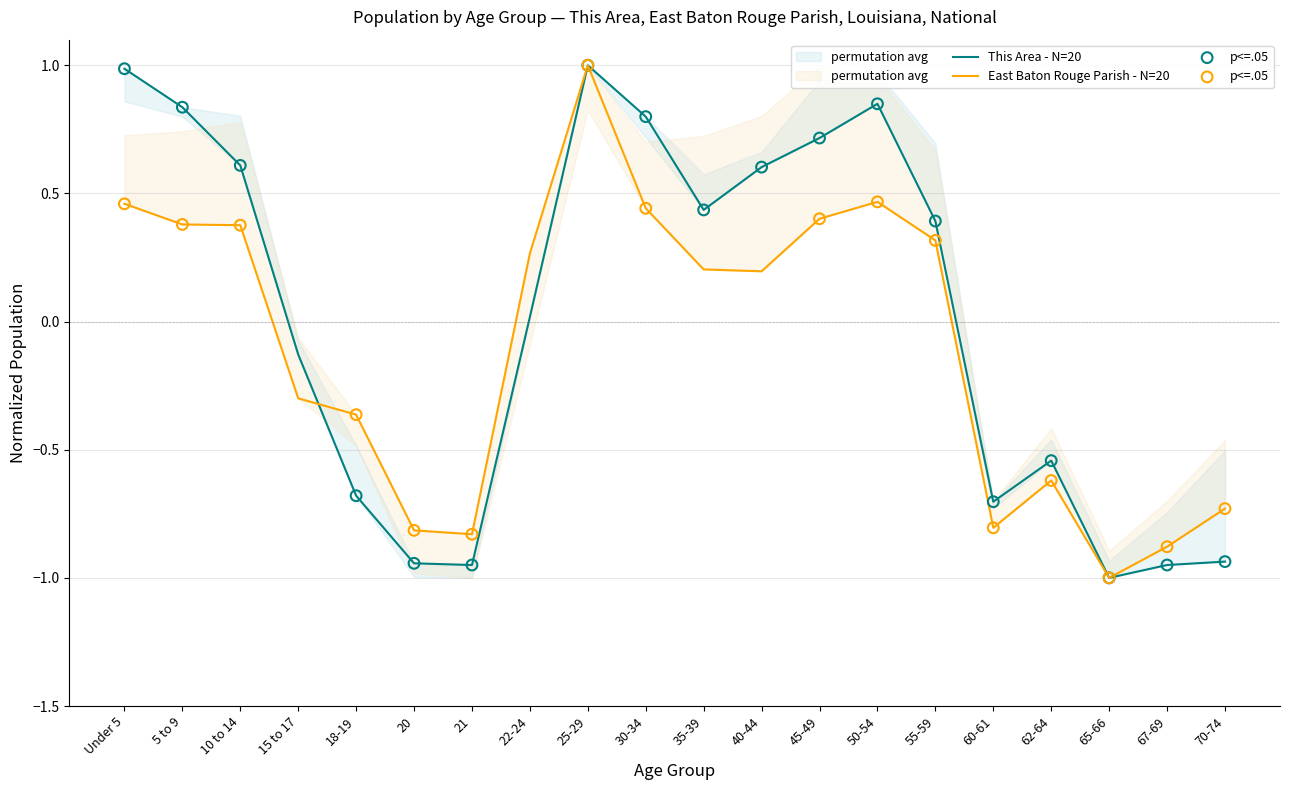

Which series reaches the maximum Y coordinate?

This Area